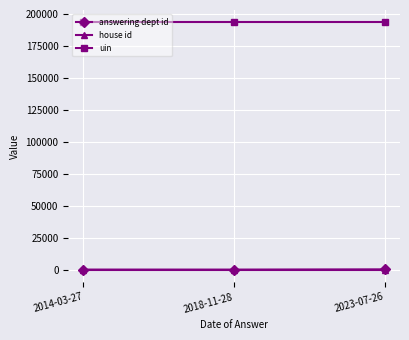

Does the chart display data point markers on the line(s)?

Yes